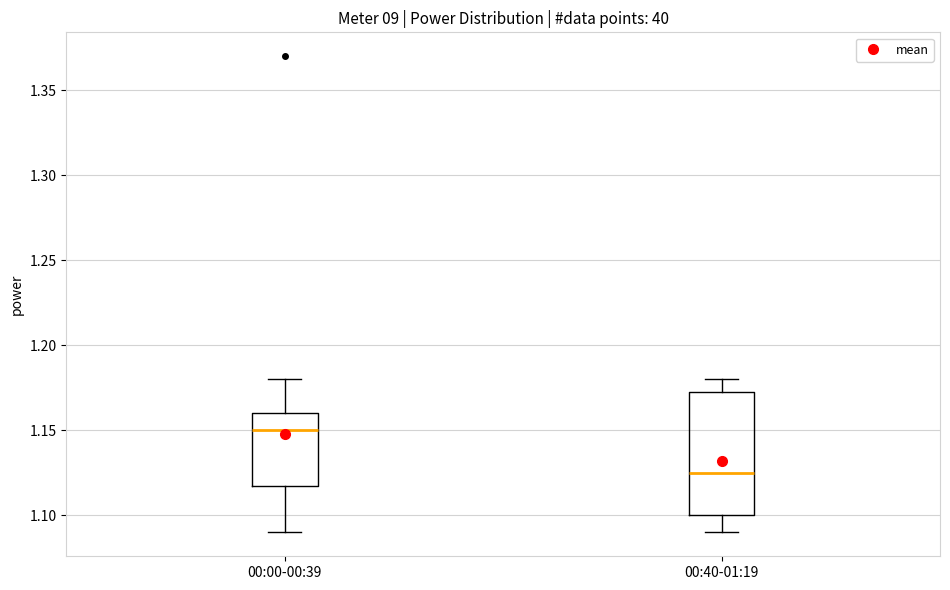

Comparing the boxes themselves (not the whiskers), which one is the tallest?

00:40-01:19